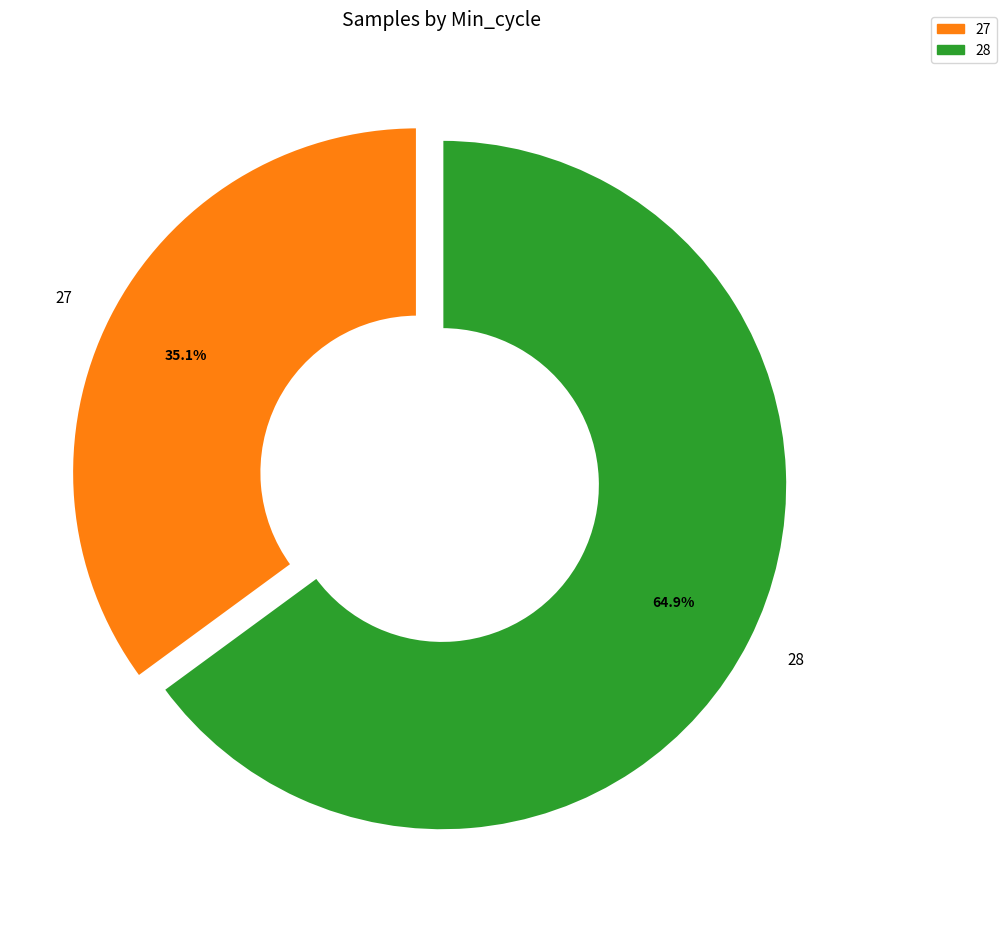

Count the number of slices in the pie.

2